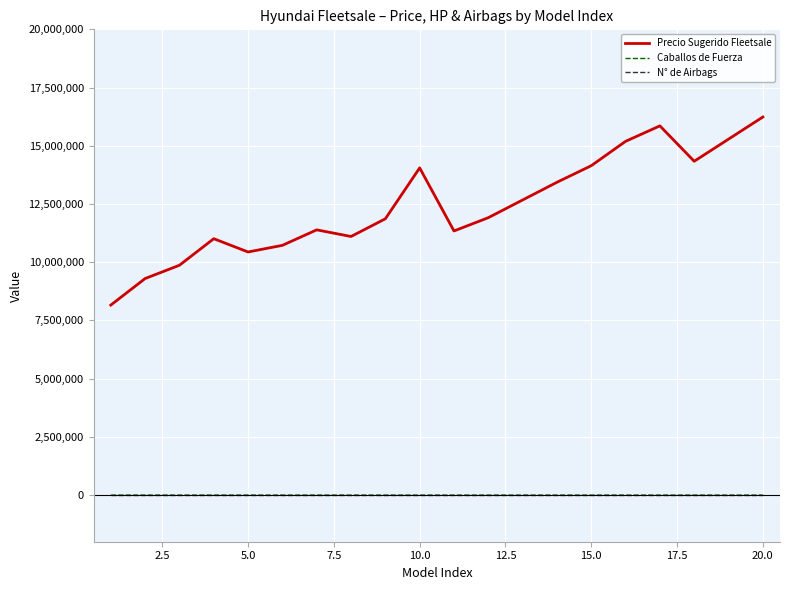

Which series has the widest spread of values?

Precio Sugerido Fleetsale